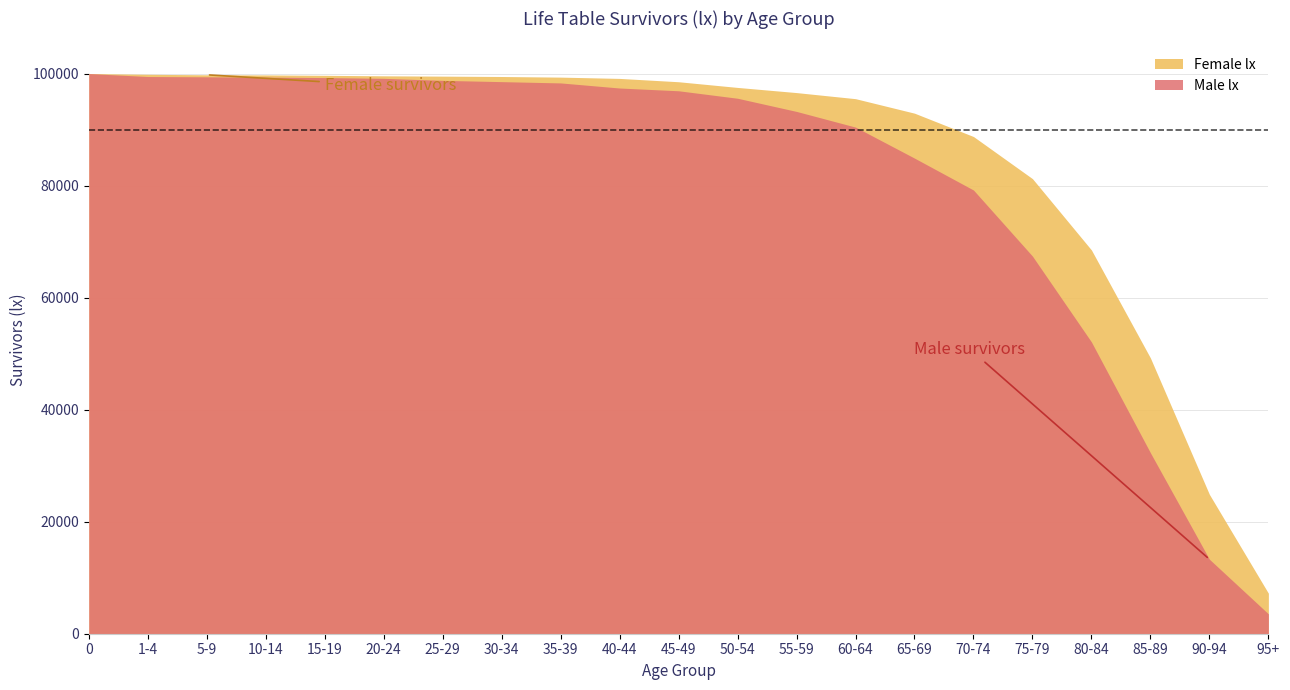

True or false: Male lx and Female lx cross at least once.

False